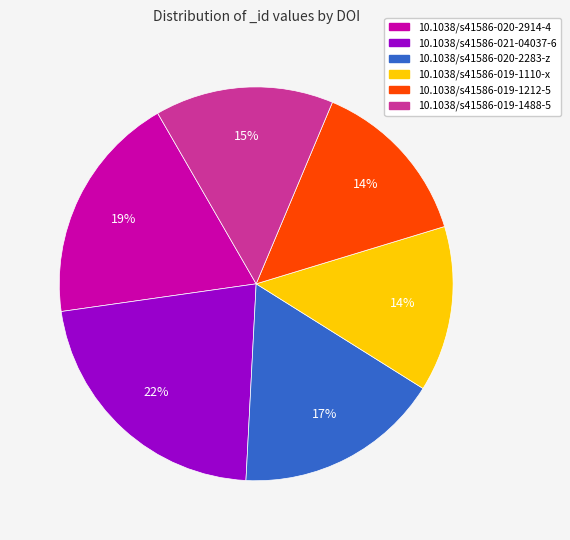

To the nearest percent, what percentage of the pie is 10.1038/s41586-019-1488-5?

15%